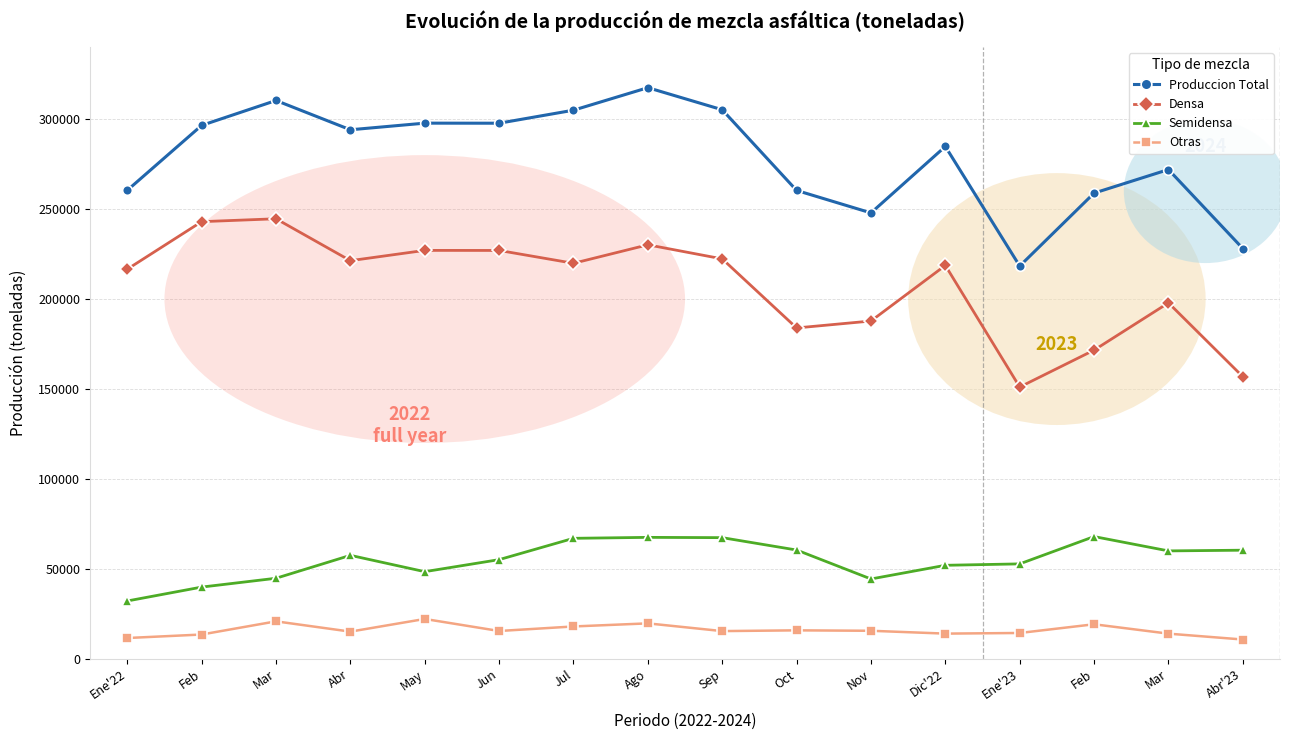

What are all the series names shown in the legend?

Produccion Total, Densa, Semidensa, Otras